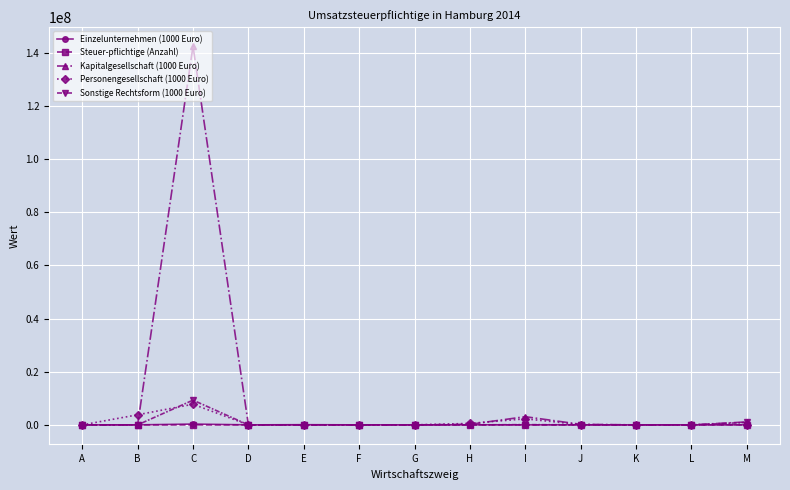

Which series has the largest range (max minus min)?

Kapitalgesellschaft (1000 Euro)